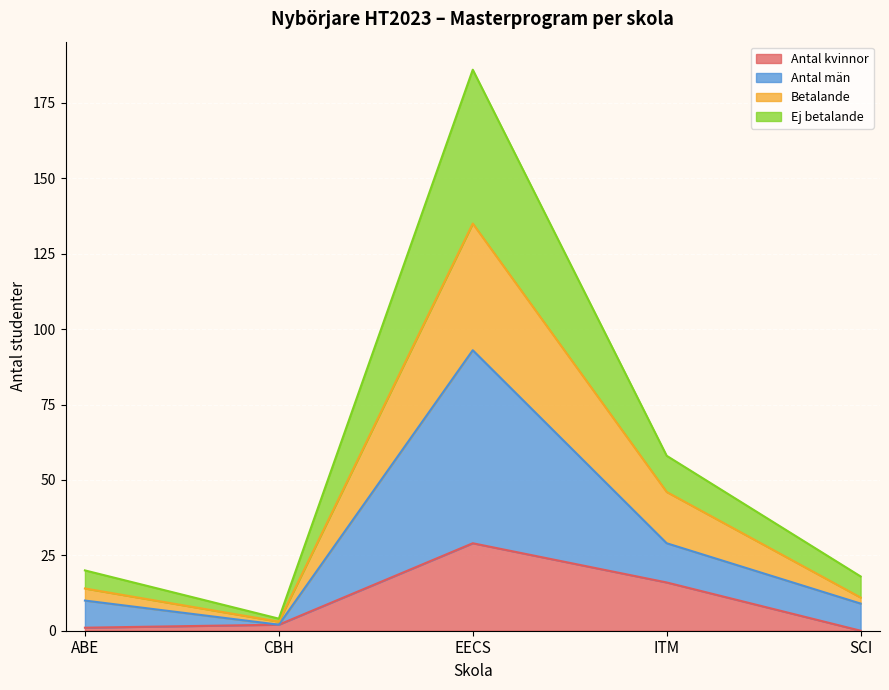

How many values in Antal kvinnor are above zero?

4